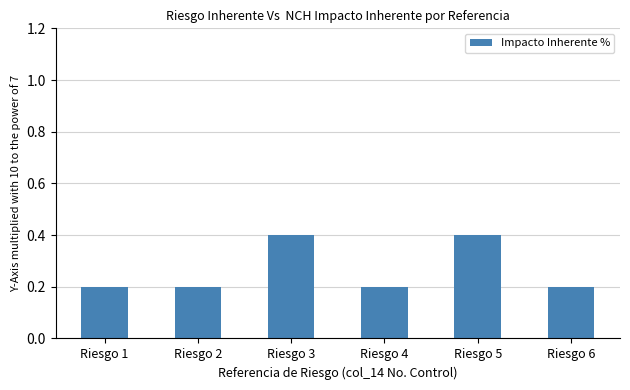

How many bars are there in total?

6